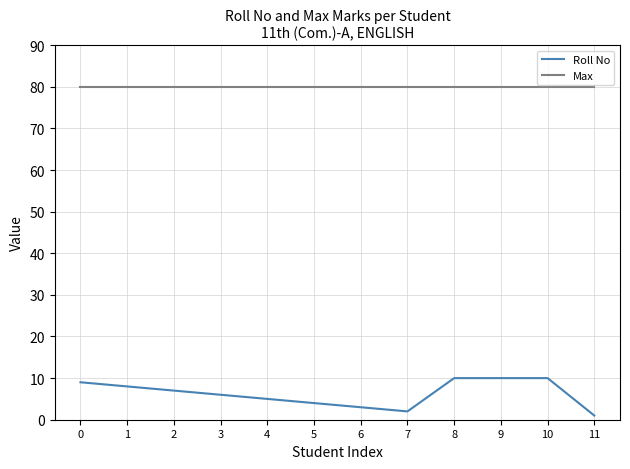

Is it true that Max equals 39 at 7?

False